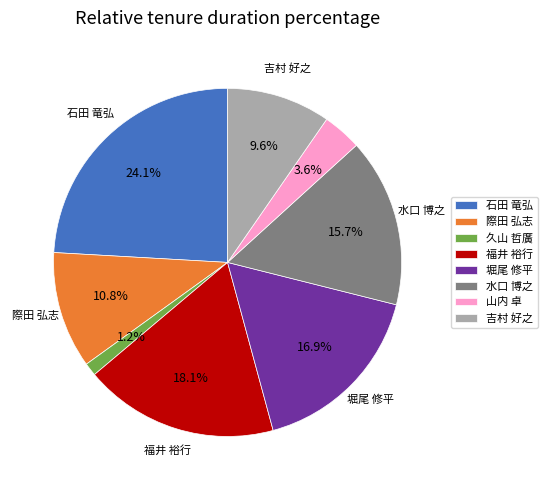

To the nearest percent, what is the difference between the largest and smallest slice percentages?

23%